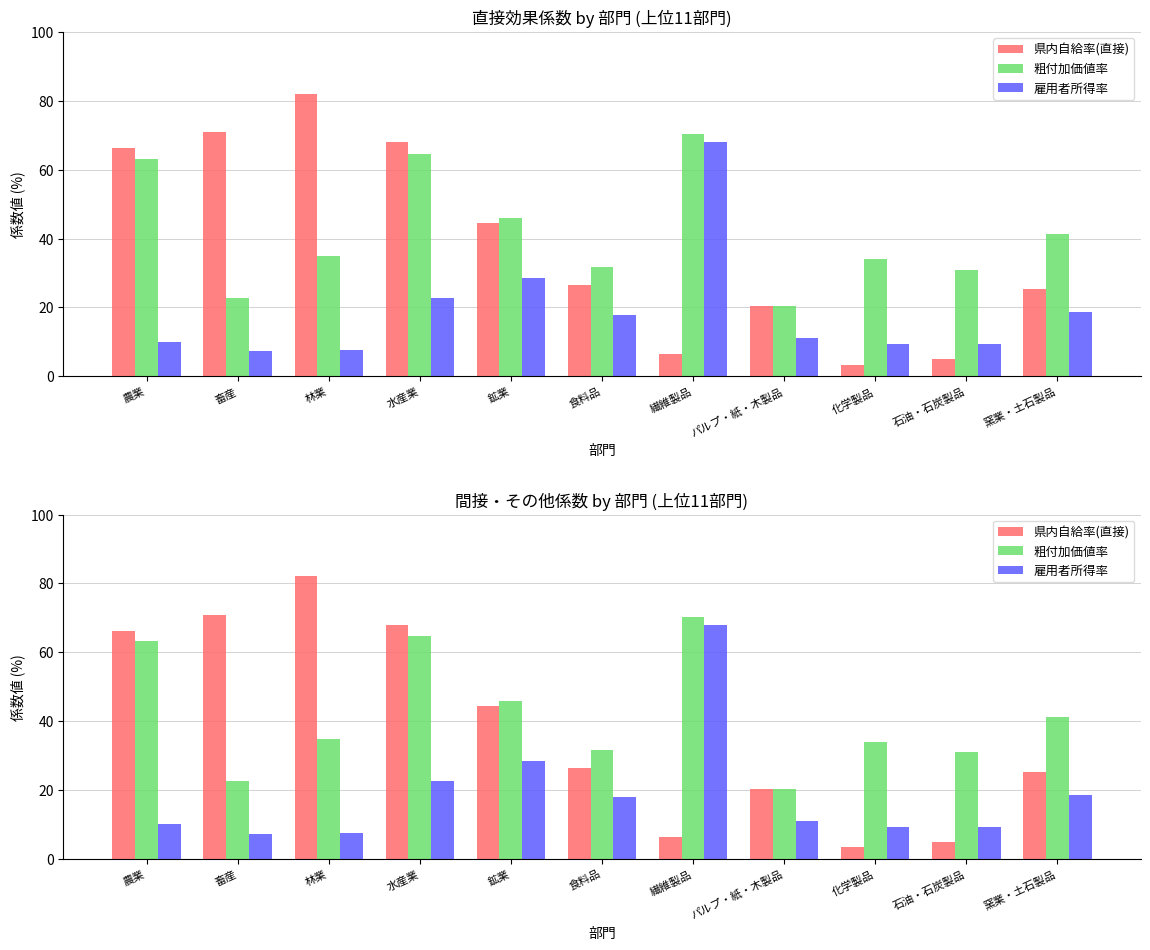

What position from the right is 畜産?

10